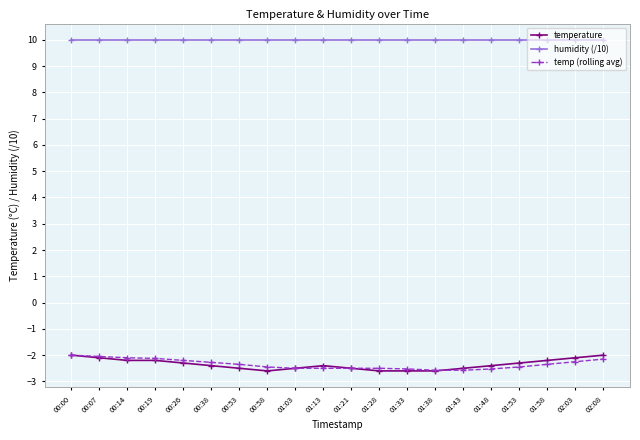

True or false: temperature and humidity (/10) intersect in this chart.

False